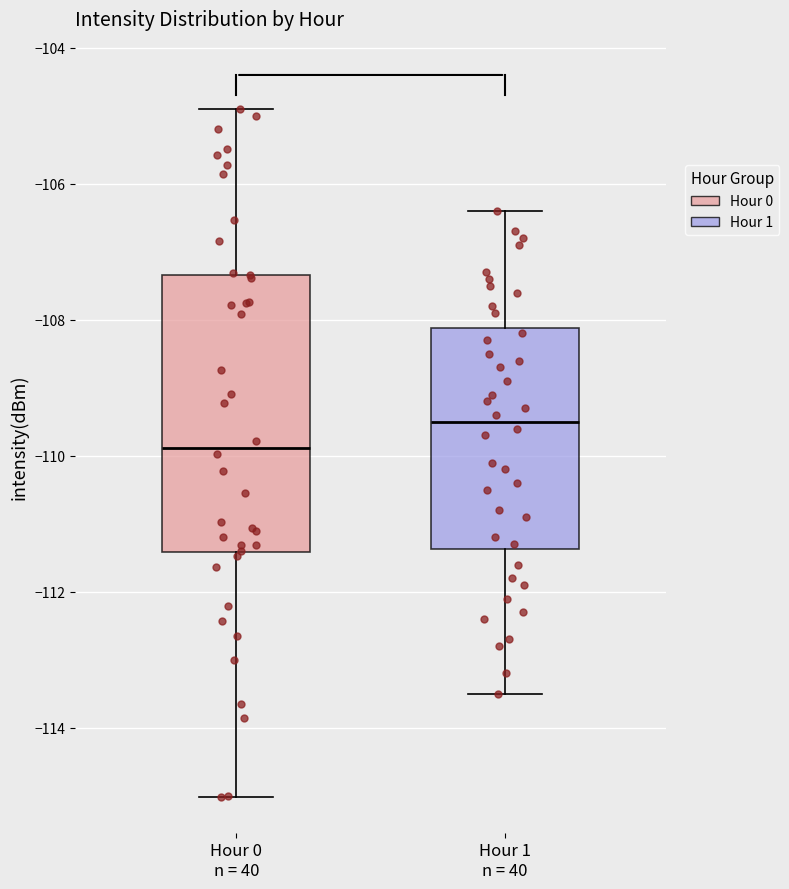

Reading left to right, transcribe this box plot: for each box, give where its median line is, the range the box spans, and where its two whiskers end, as read against the y-axis. The values are not printed on the chart, so give them approximately, as read against the axis.

Hour 0 n = 40: median -109.8, box -111.4 to -107.4, whiskers -115.0 to -105.0
Hour 1 n = 40: median -109.4, box -111.4 to -108.2, whiskers -113.4 to -106.4